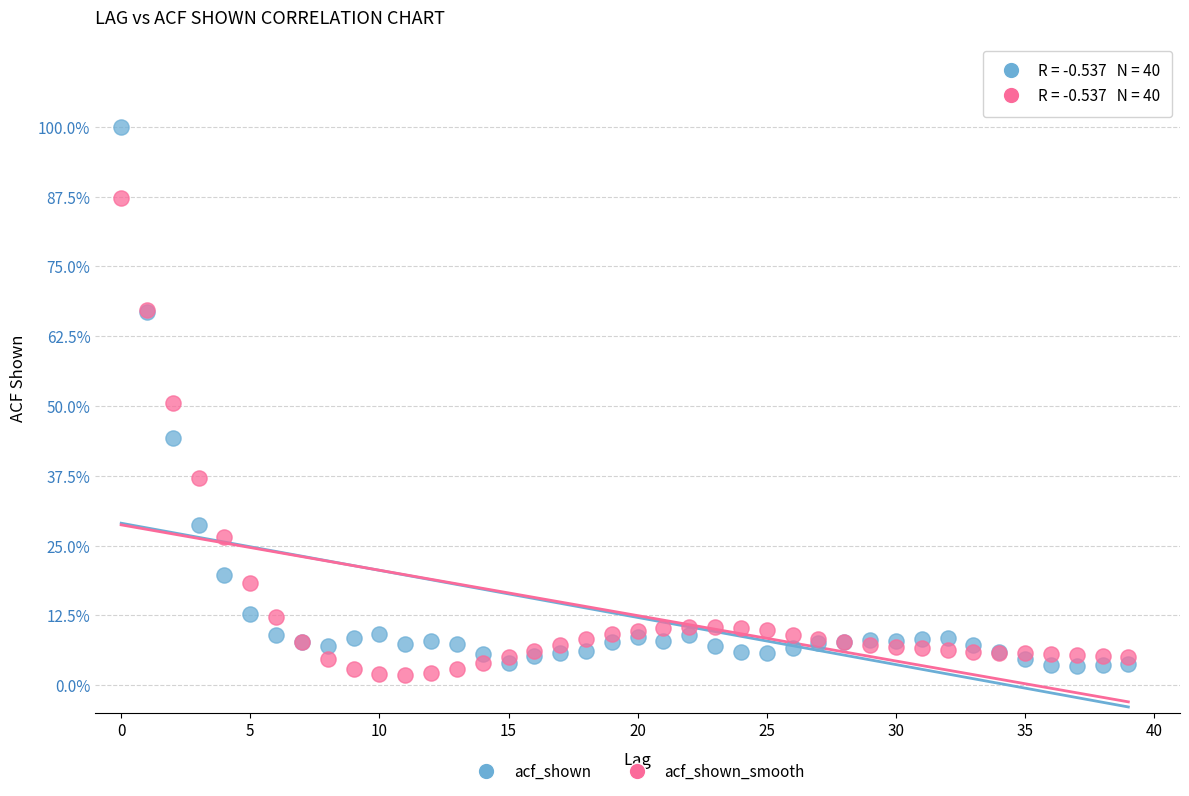

Which series reaches the minimum Y coordinate?

acf_shown_smooth